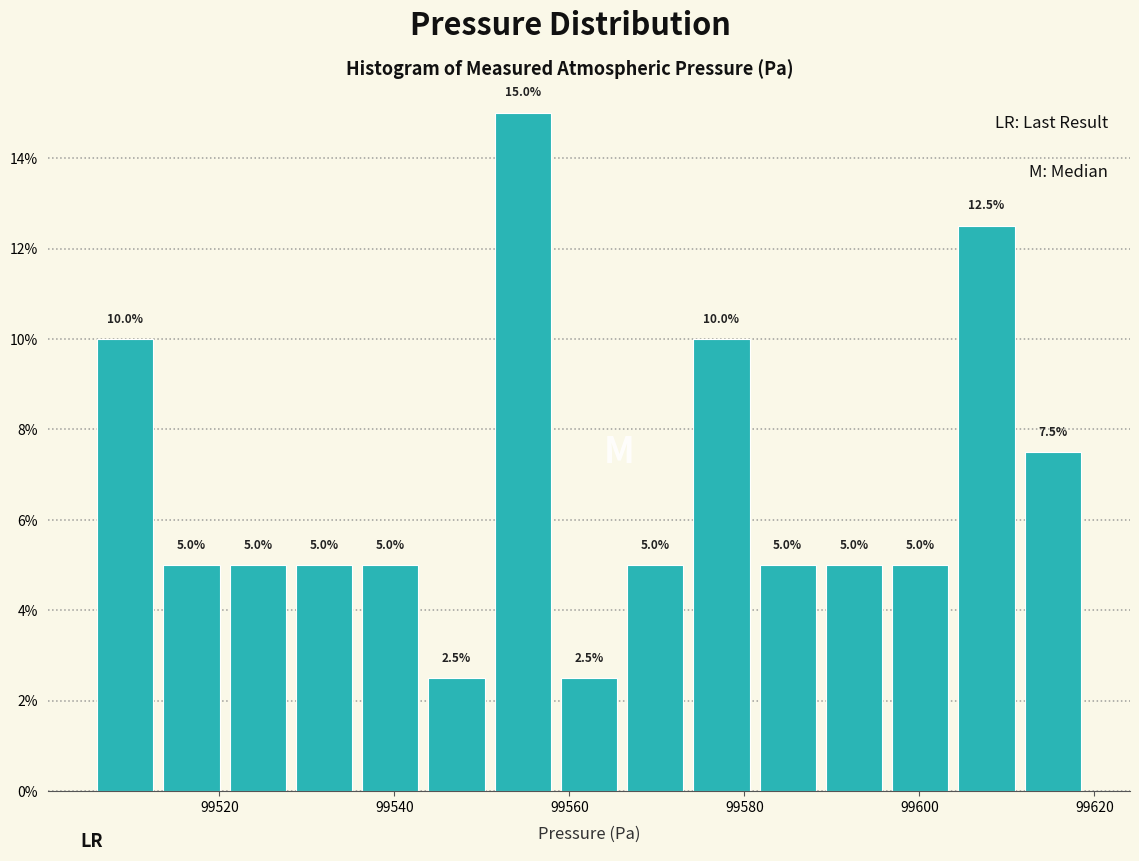

Read against the x-axis, roughly where is the centre of the tallest bar?

99554